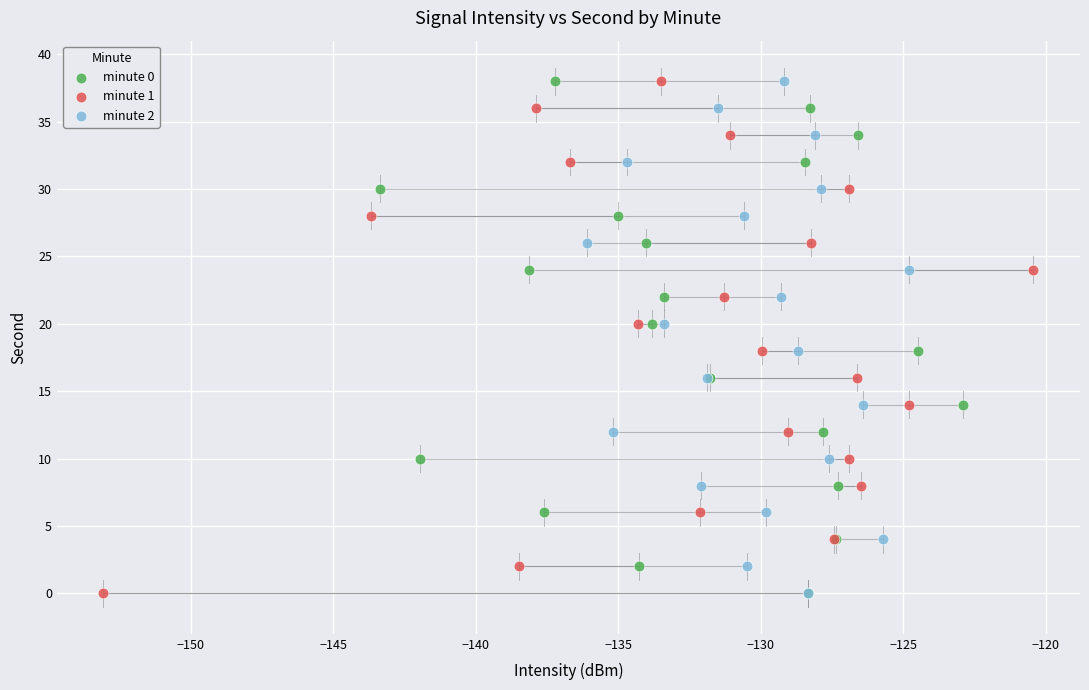

What are all the series names shown in the legend?

minute 0, minute 1, minute 2